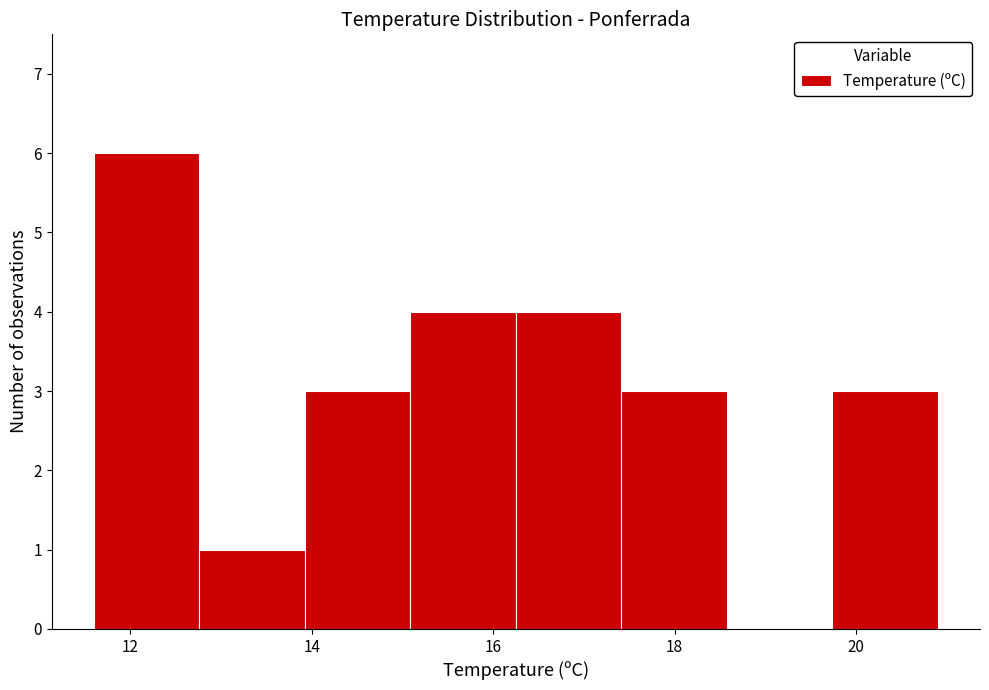

Reading left to right, transcribe this chart: for each bar, give the range it covers on the x-axis and its height. Neither the bar edges nor the heights are printed on the chart, so give them approximately, as read against the axes.

11.6 to 12.8: 6
12.8 to 14.0: 1
14.0 to 15.0: 3
15.0 to 16.2: 4
16.2 to 17.4: 4
17.4 to 18.6: 3
18.6 to 19.8: 0
19.8 to 21.0: 3